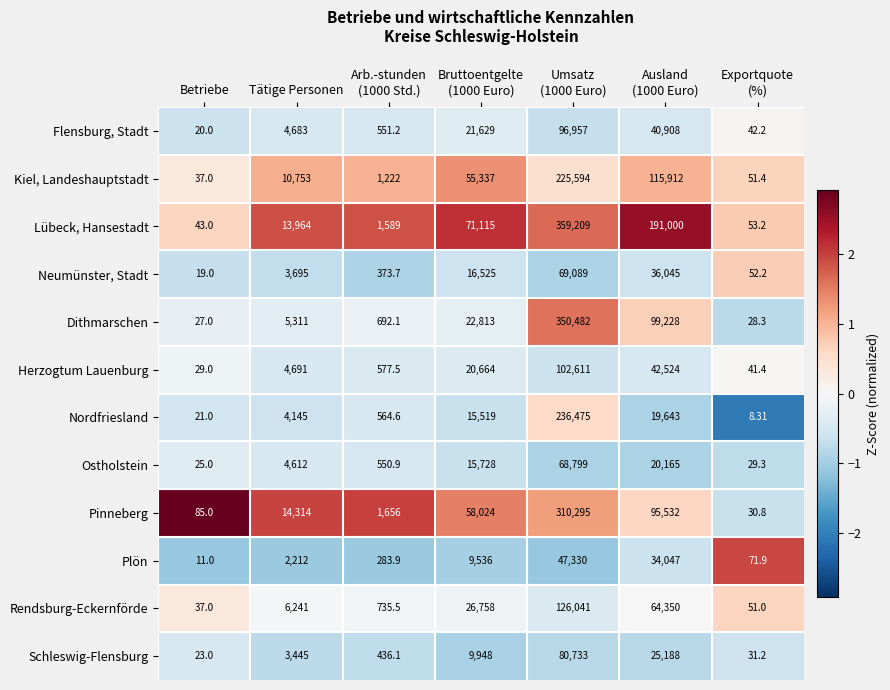

Rank the series by their maximum value, from highest to lowest.

Lübeck, Hansestadt, Dithmarschen, Pinneberg, Nordfriesland, Kiel, Landeshauptstadt, Rendsburg-Eckernförde, Herzogtum Lauenburg, Flensburg, Stadt, Schleswig-Flensburg, Neumünster, Stadt, Ostholstein, Plön